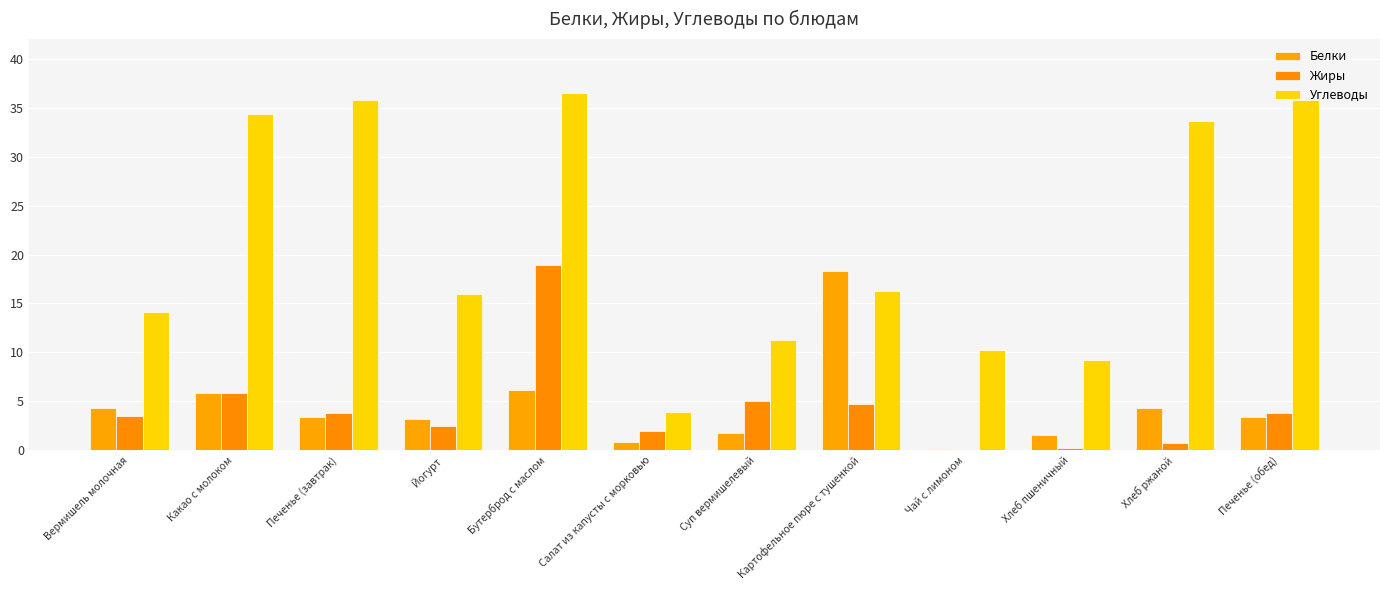

How many series are shown in this chart?

3